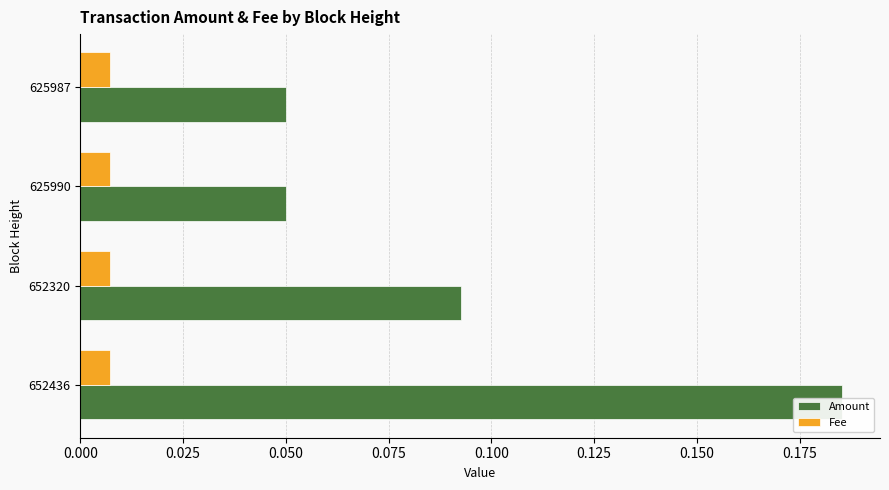

What is the sum of the Amount values at 625990 and 652436?

0.2